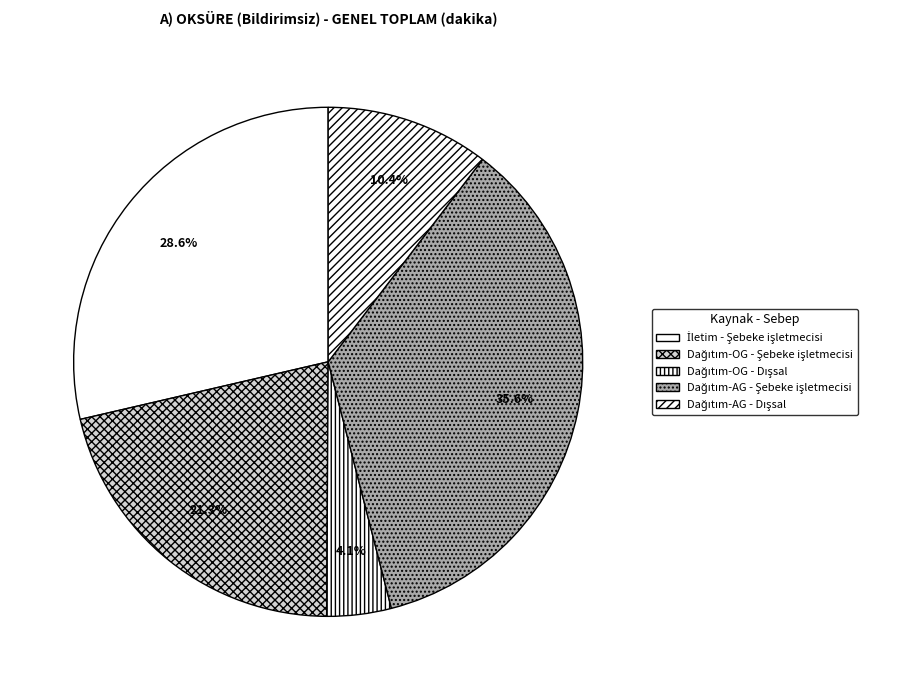

True or false: Dağıtım-OG - Şebeke işletmecisi accounts for 21% of the total.

True